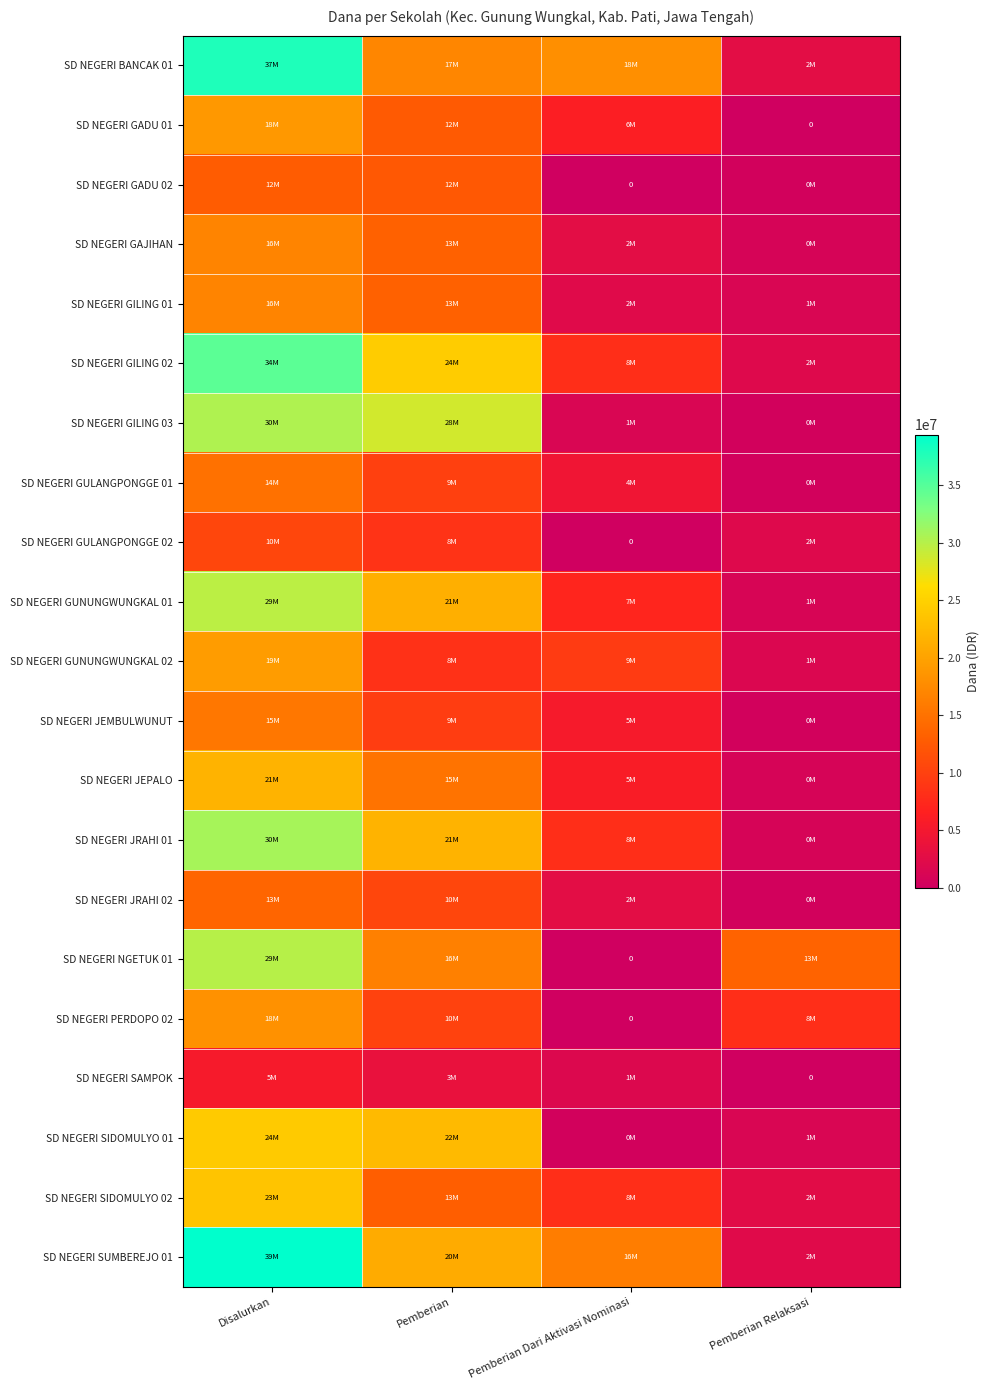

Is it true that SD NEGERI BANCAK 01 equals 2700000 at Pemberian Relaksasi?

True